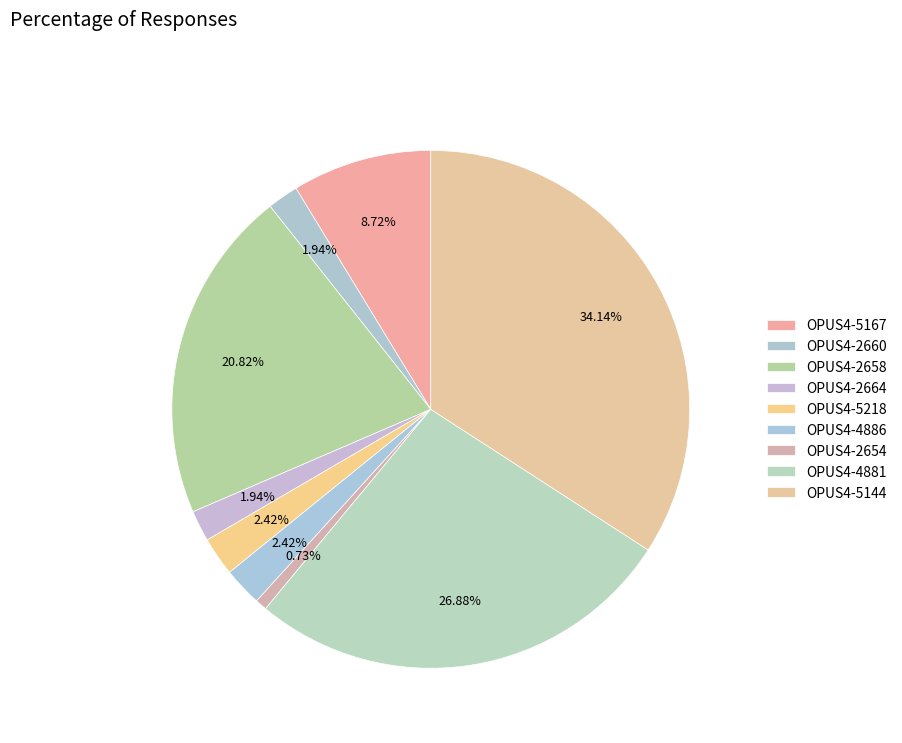

How many slices are in this pie chart?

9